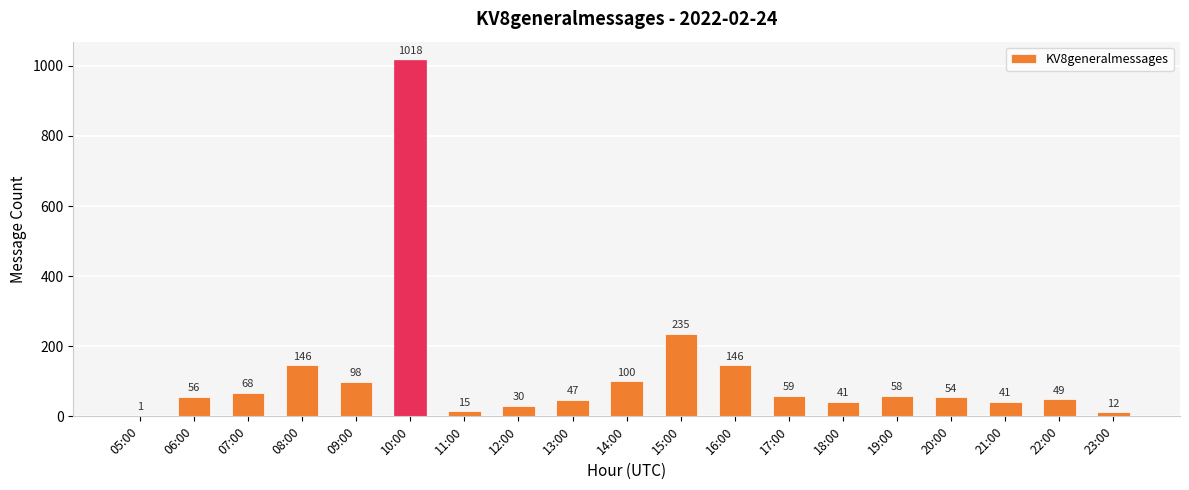

How many categories are shown in the chart?

19